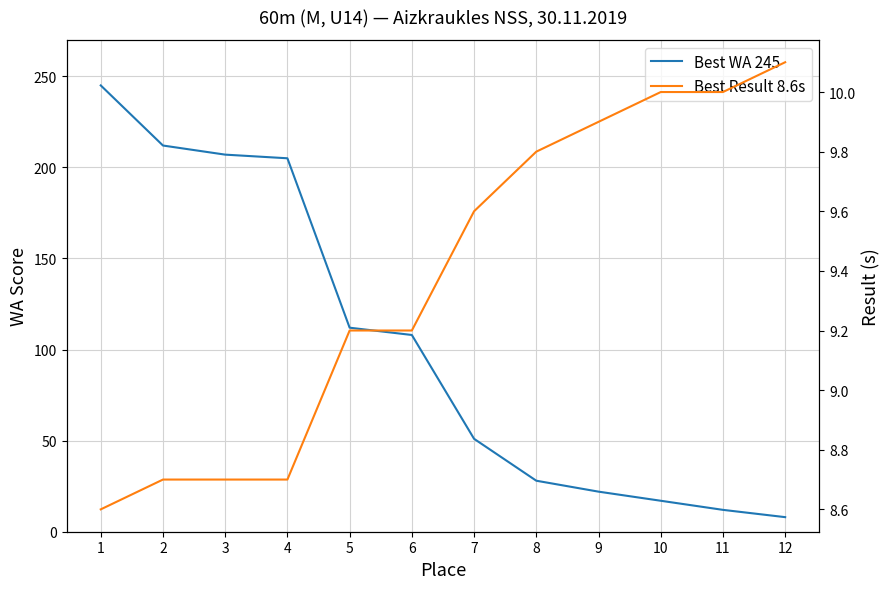

Is it true that WA Score equals 16.0 at 11?

False